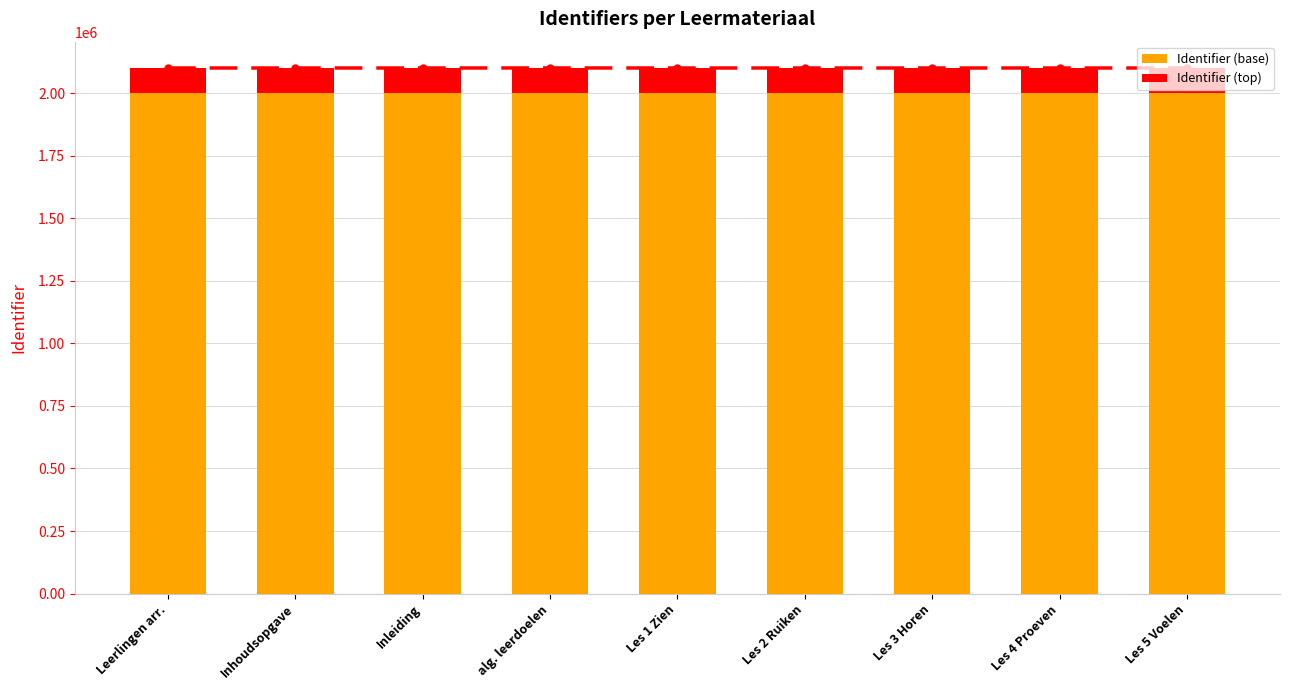

What are all the series names shown in the legend?

Identifier (base), Identifier (top)